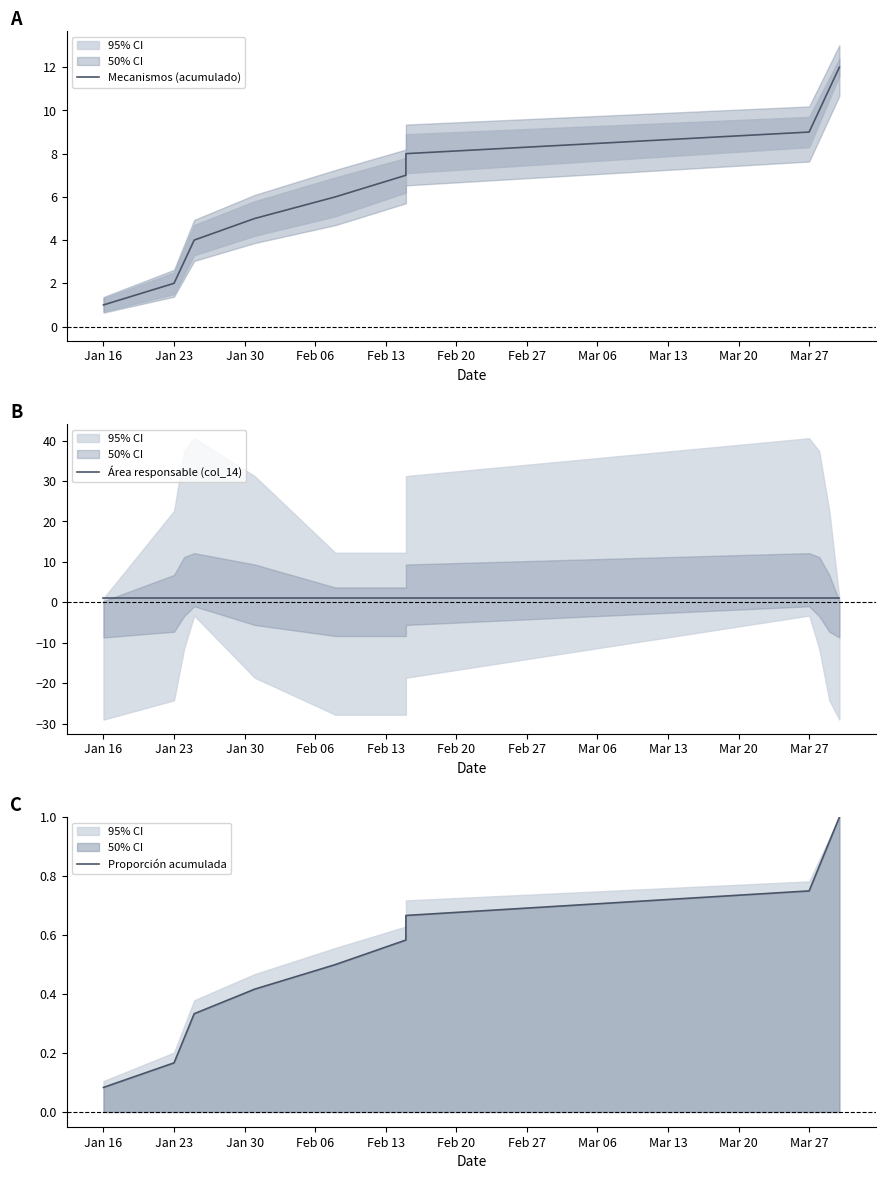

True or false: Proporción acumulada and Mecanismos (acumulado) intersect in this chart.

False